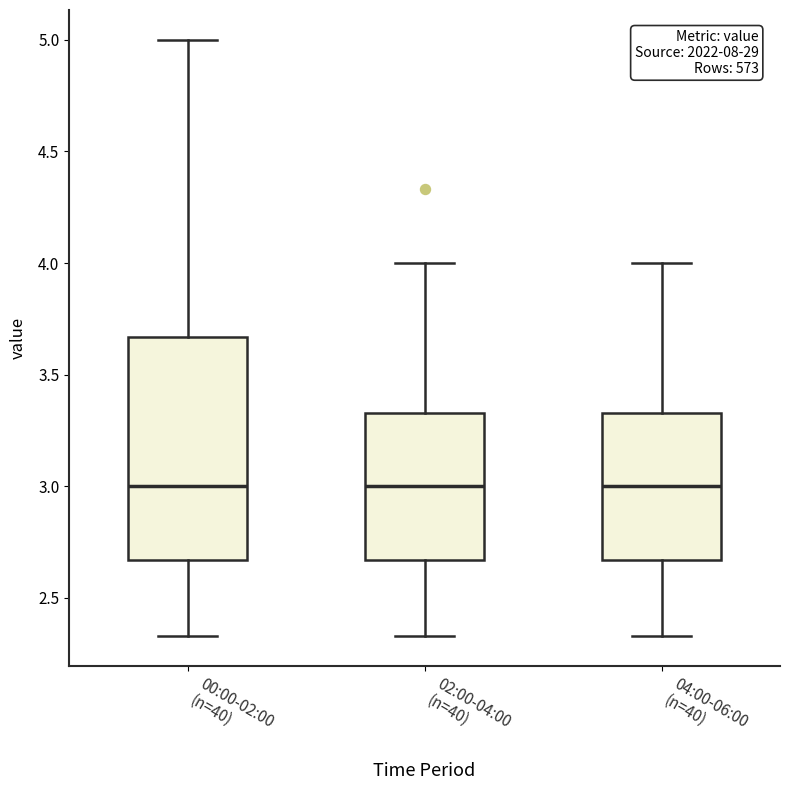

Which box is the tallest, from its lower edge to its upper edge?

00:00-02:00 (n=40)